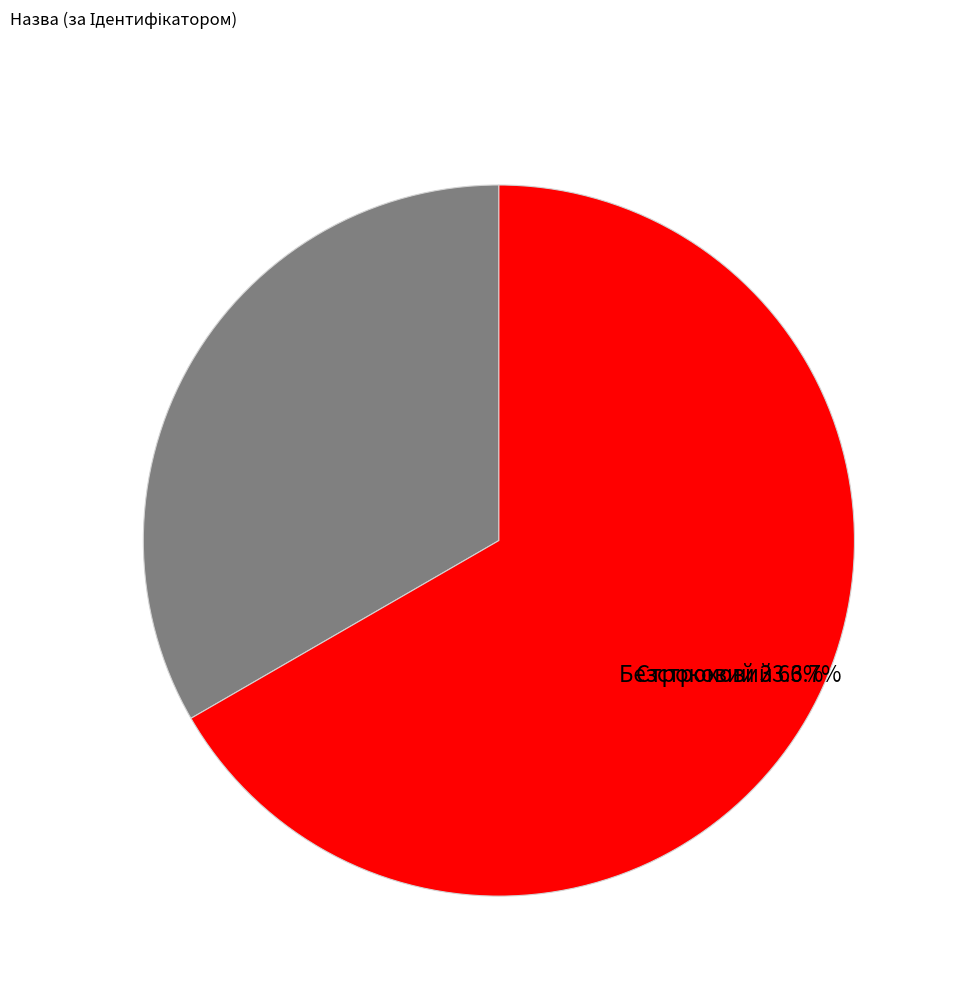

What is the total percentage of Строковий and Безстроковий?

100.0%